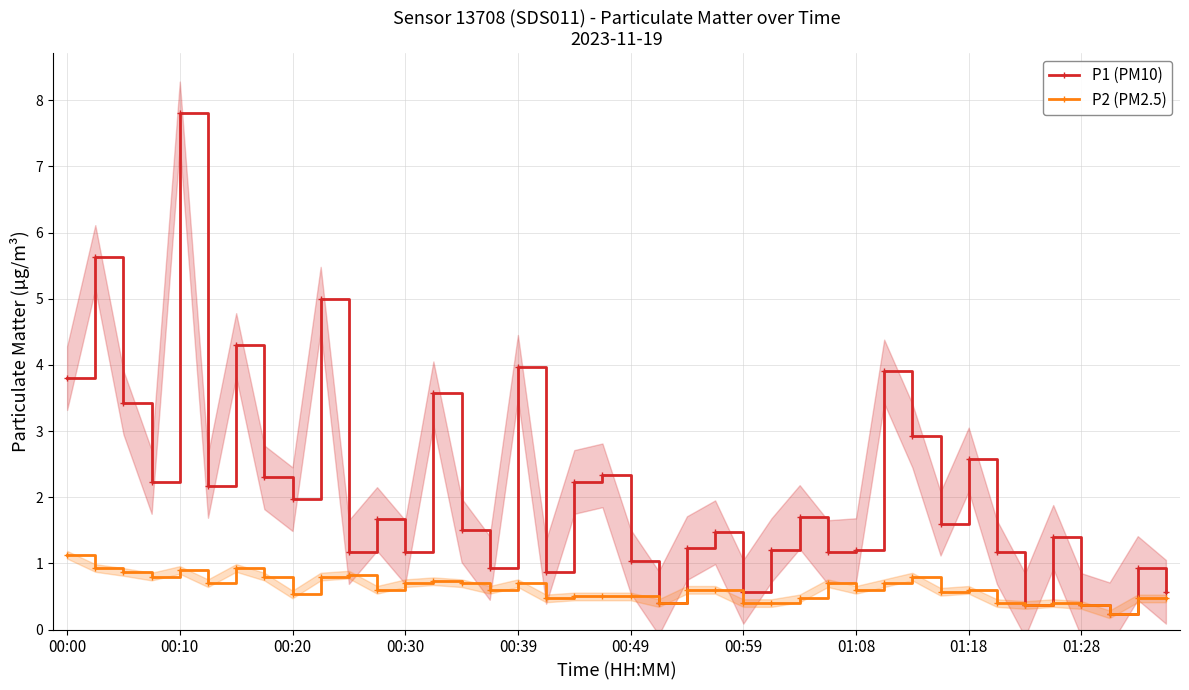

In P2 (PM2.5), how many points are higher than both neighbors (excluding endpoints)?

9